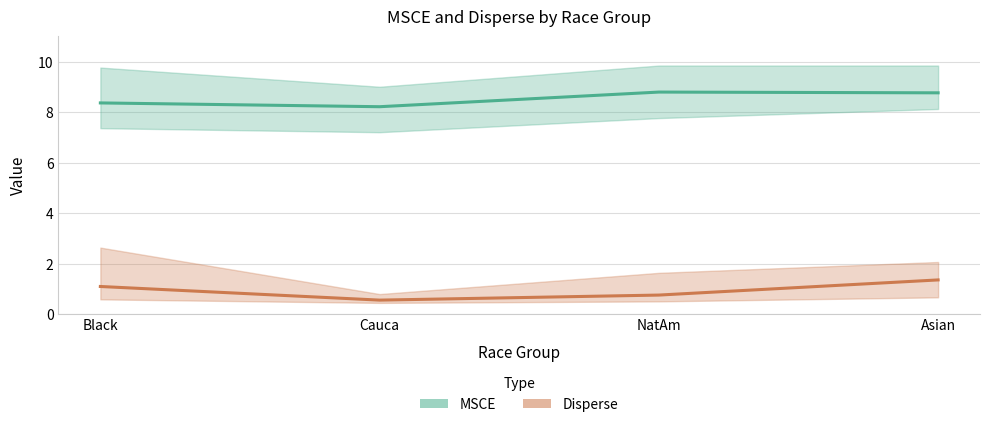

Reading left to right, transcribe all the data shown in this chart.

msce mean: Black=8.4	Cauca=8.2	NatAm=8.8	Asian=8.8
disperse mean: Black=1.1	Cauca=0.6	NatAm=0.8	Asian=1.4